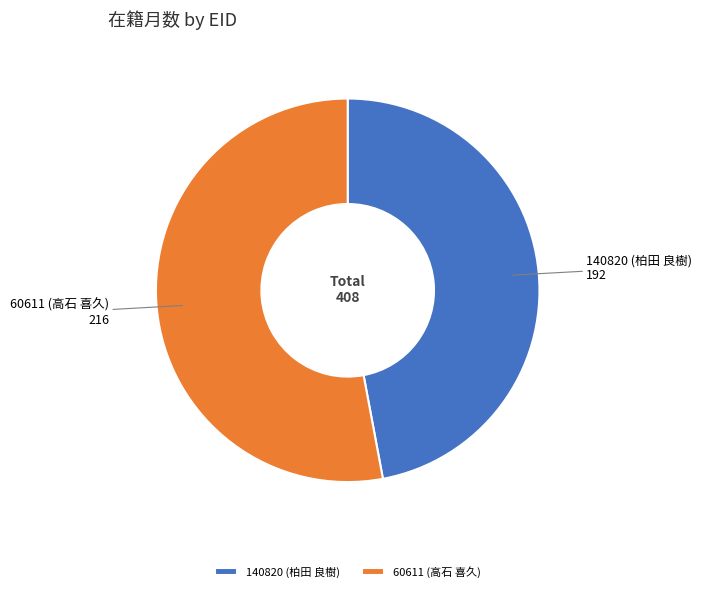

Combined, do 140820 (柏田 良樹) and 60611 (高石 喜久) account for over 50%?

Yes